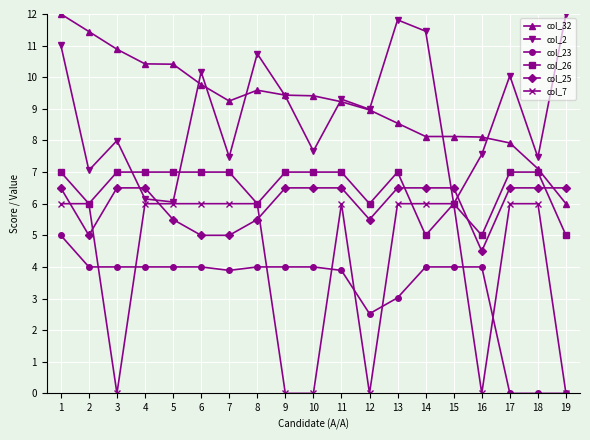

What is the maximum value for col_25?

6.5